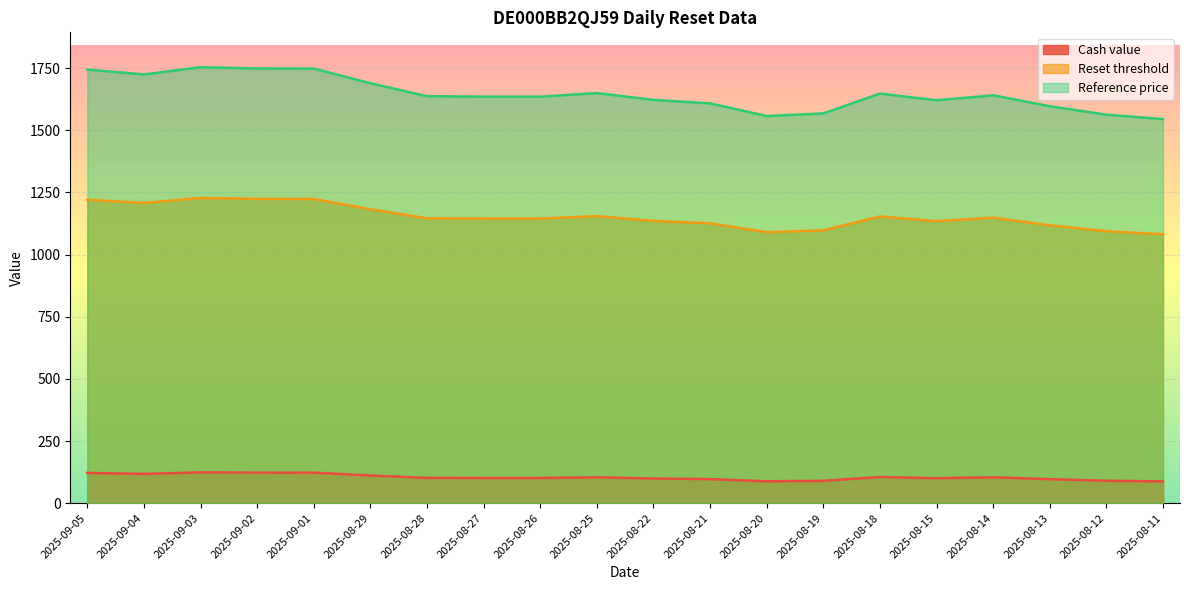

Rank the series by their maximum value, from highest to lowest.

Reference price, Reset threshold, Cash value